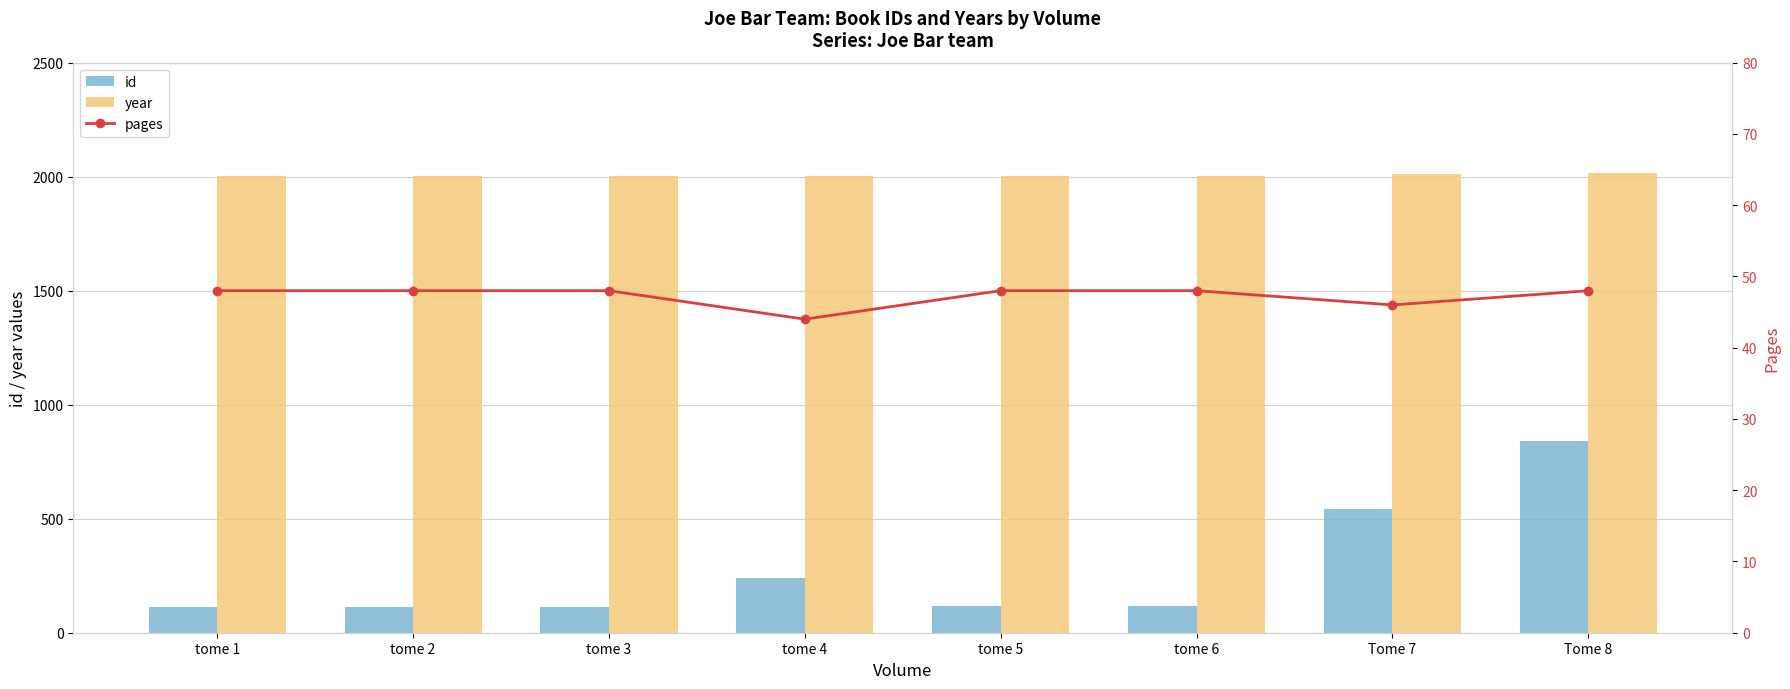

Is it true that id equals 332 at tome 4?

False